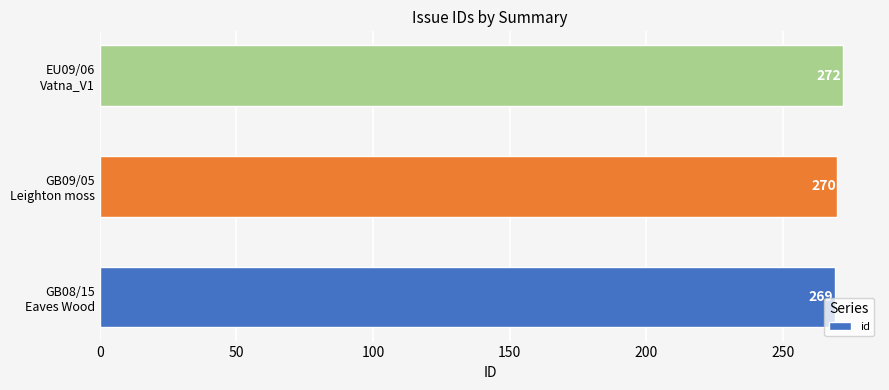

Rank the categories by value from highest to lowest.

EU09/06
Vatna_V1, GB09/05
Leighton moss, GB08/15
Eaves Wood